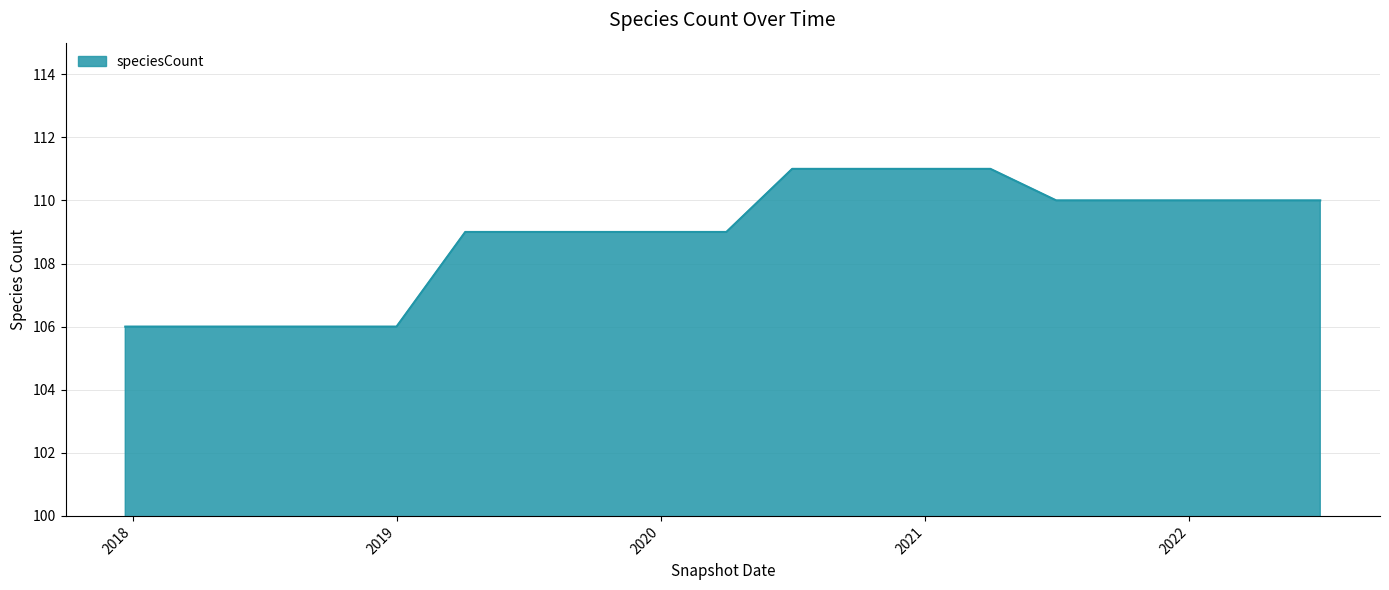

What is the minimum value shown in the chart?

106